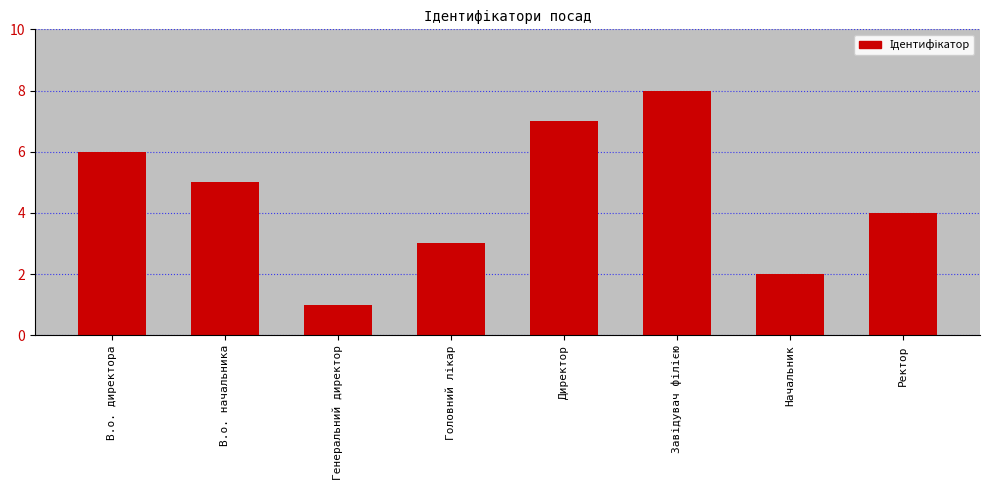

What is the label of the 5th bar from the left?

Директор